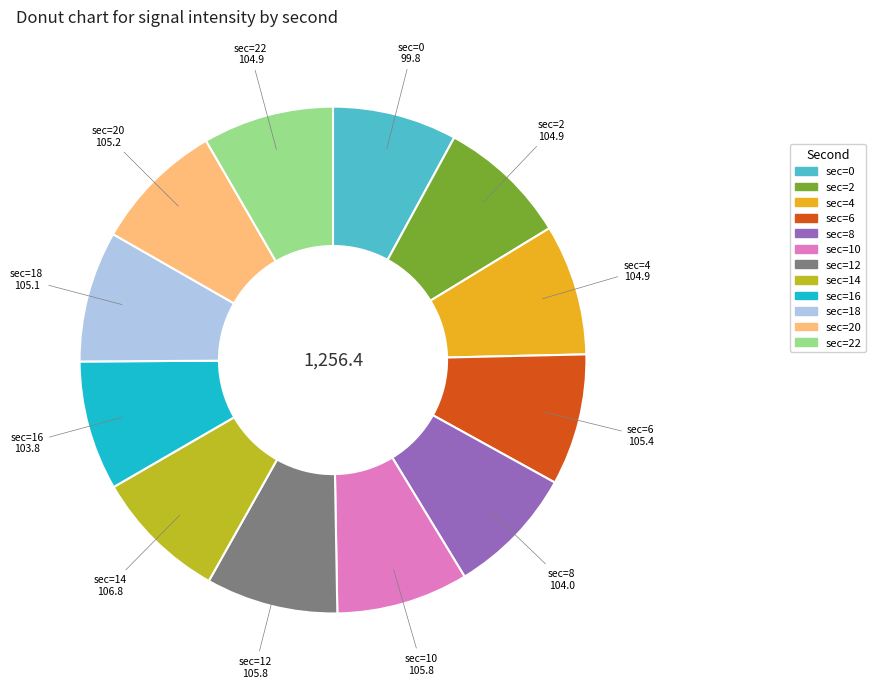

Is there a majority slice in this chart?

No